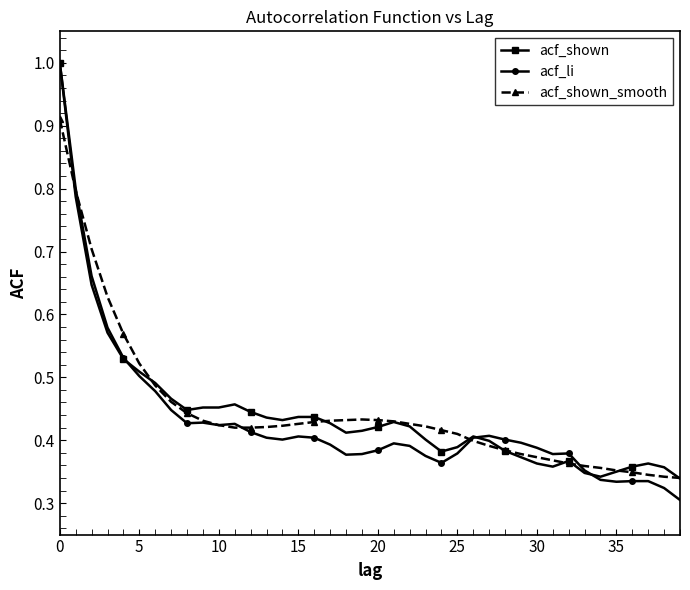

At how many categories does at least one series exceed 0?

40